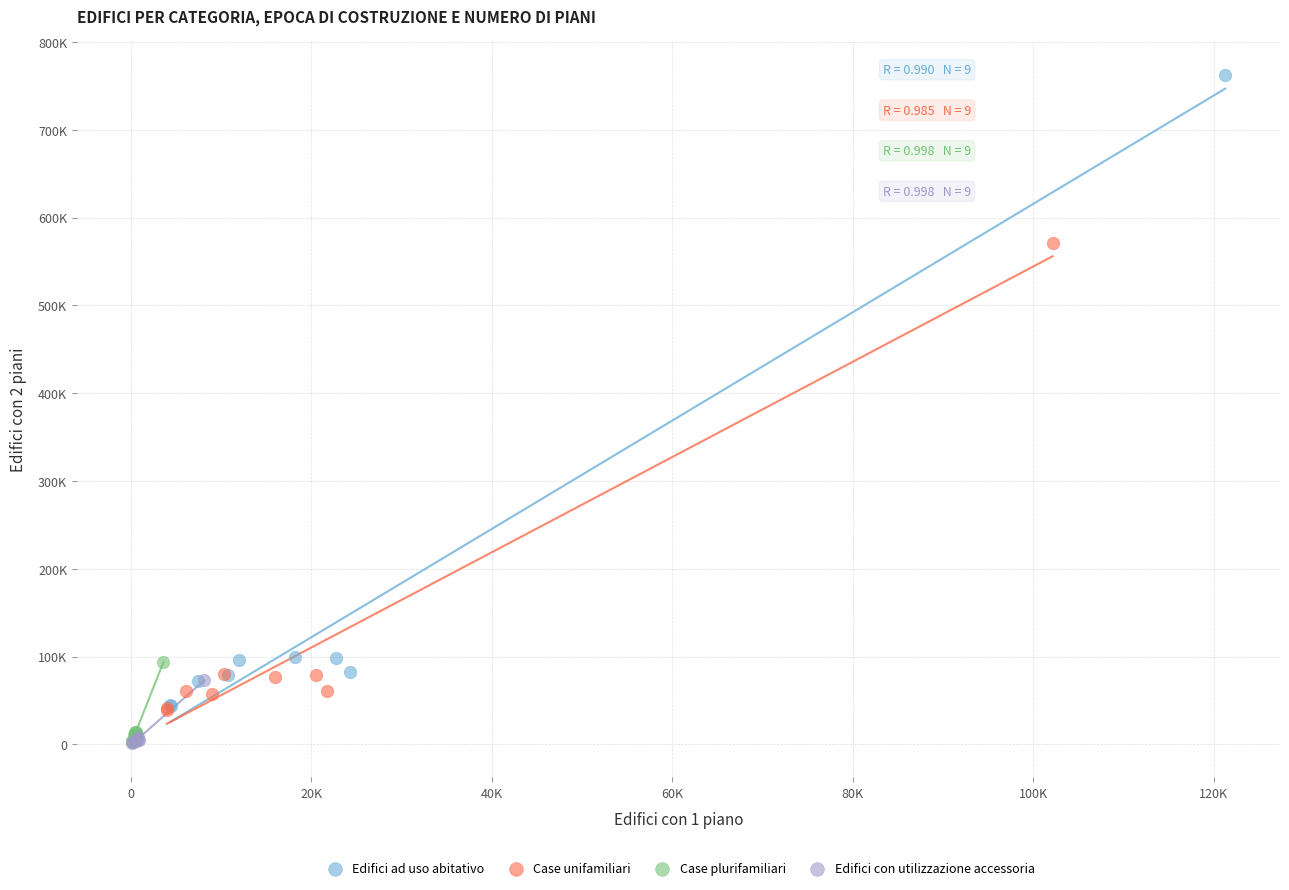

What are all the series names shown in the legend?

Edifici ad uso abitativo, Case unifamiliari, Case plurifamiliari, Edifici con utilizzazione accessoria